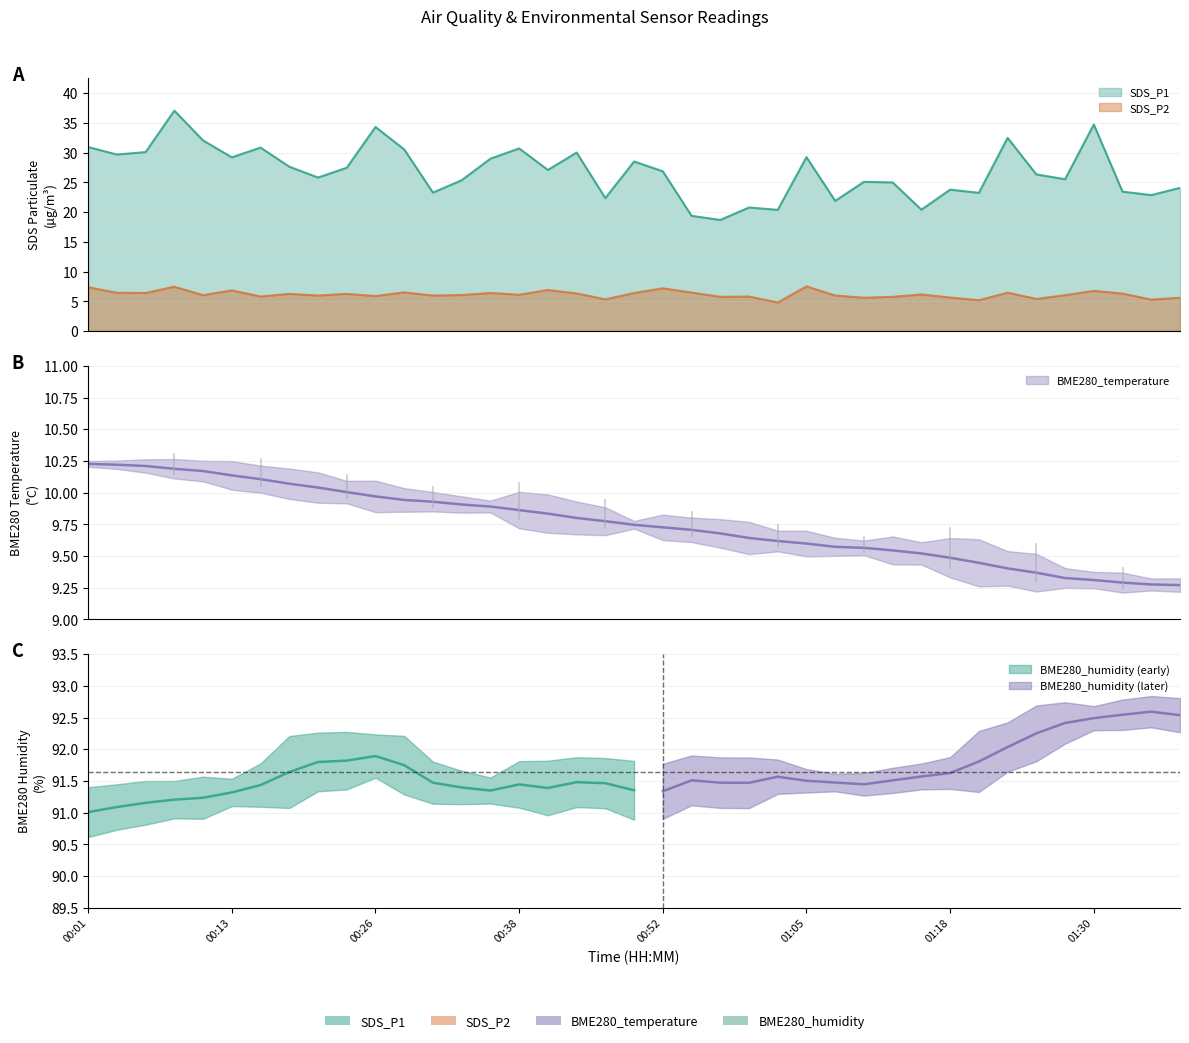

At how many categories does at least one series exceed 7?

39